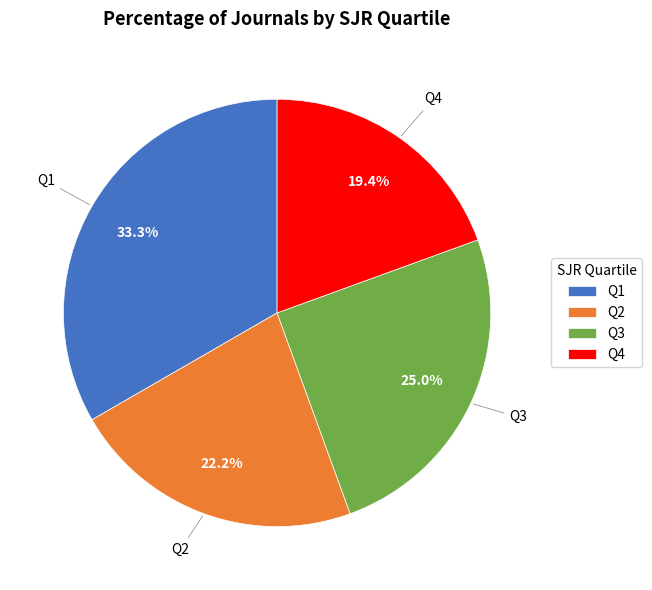

Is Q1 the majority of the pie?

No